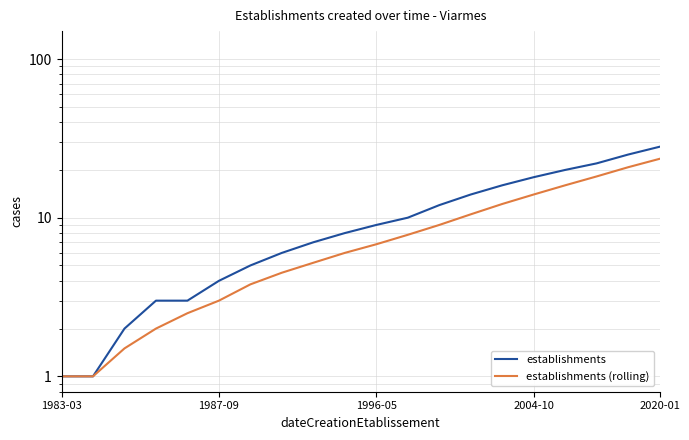

Is the value of establishments (rolling) at 10 greater than the value of establishments at 2004-10?

Yes